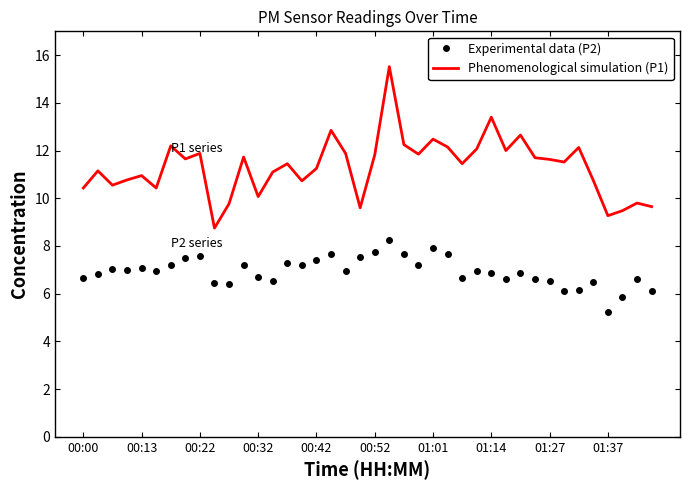

True or false: Experimental data (P2) and Phenomenological simulation (P1) intersect in this chart.

False